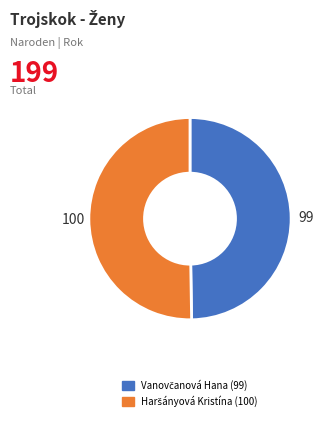

How many slices are in this pie chart?

2